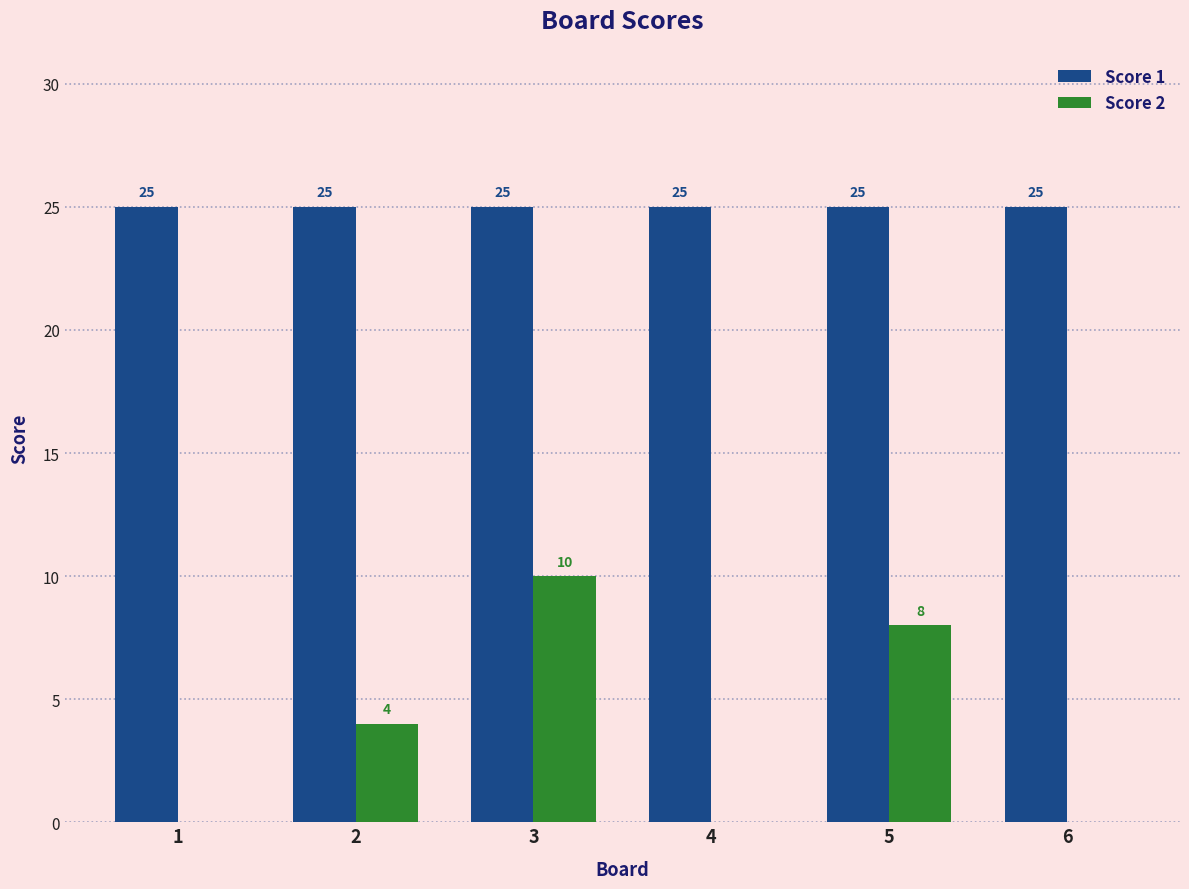

Which series has the largest total across all categories?

Score 1